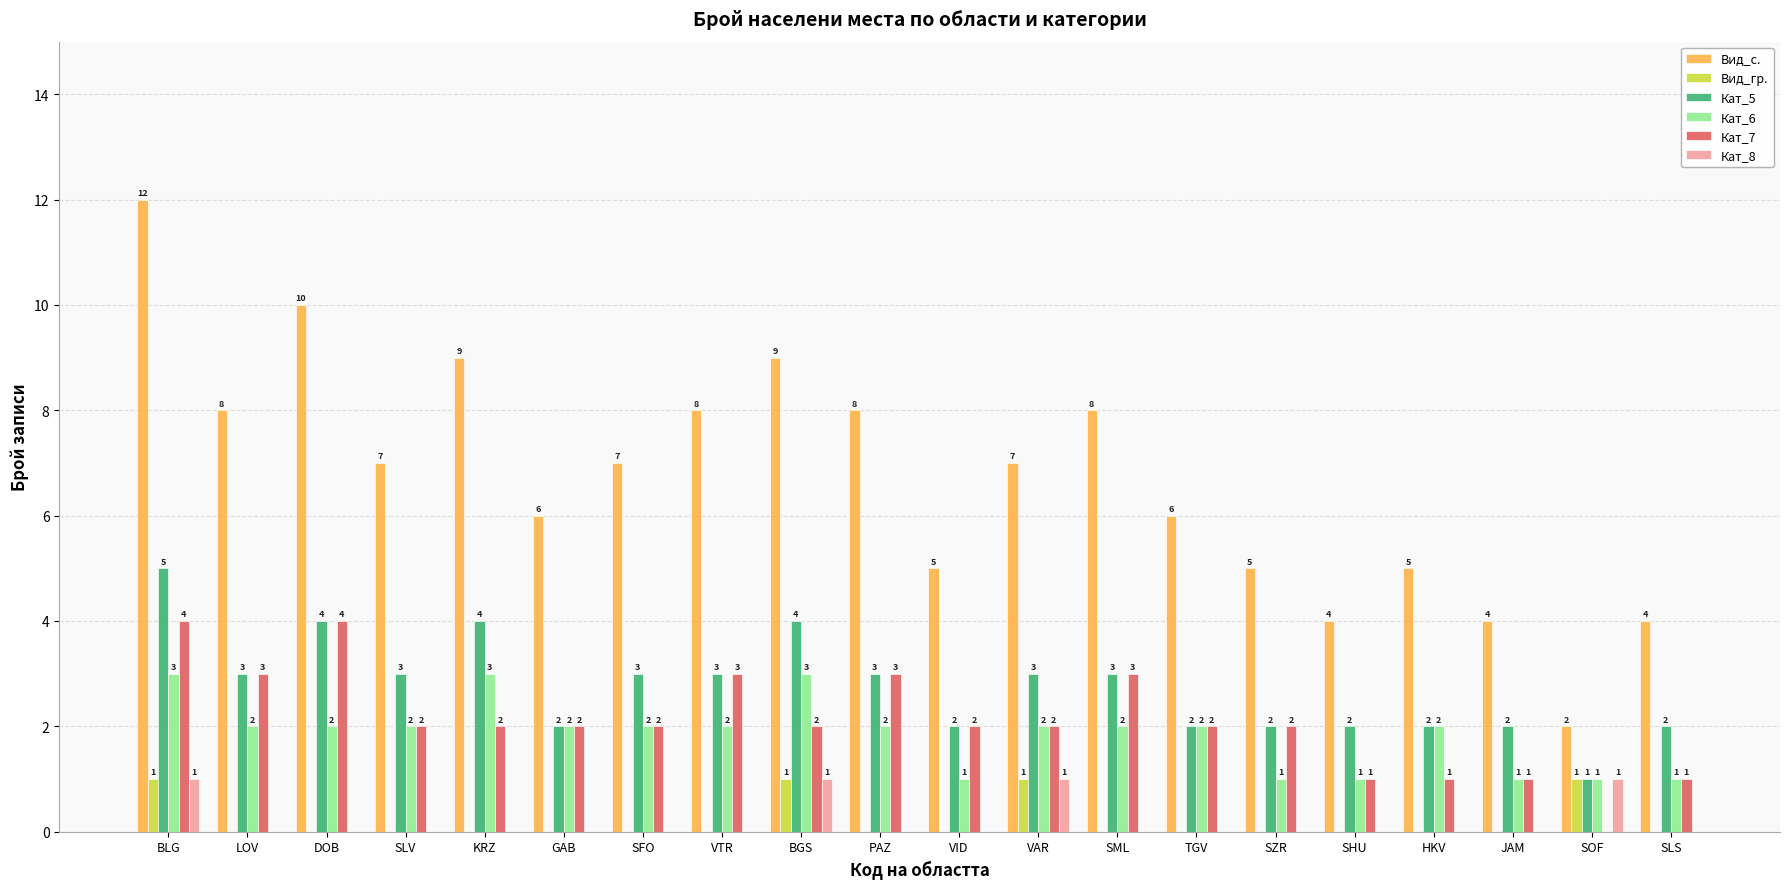

Count the number of categories in the chart.

20